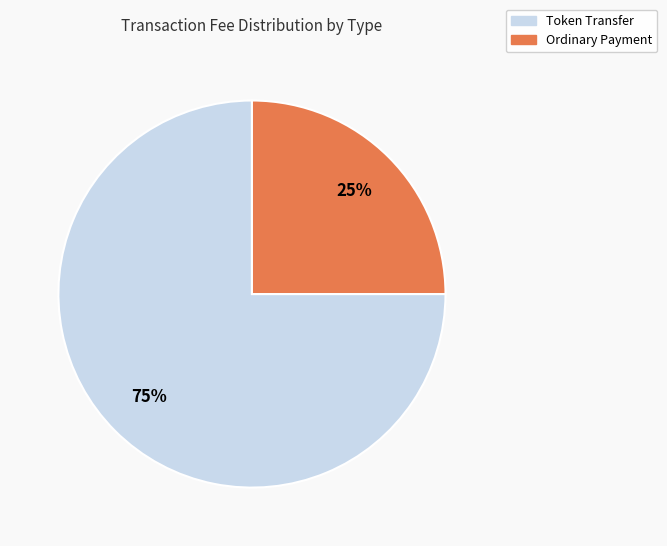

Is there any slice that represents more than half of the pie?

Yes